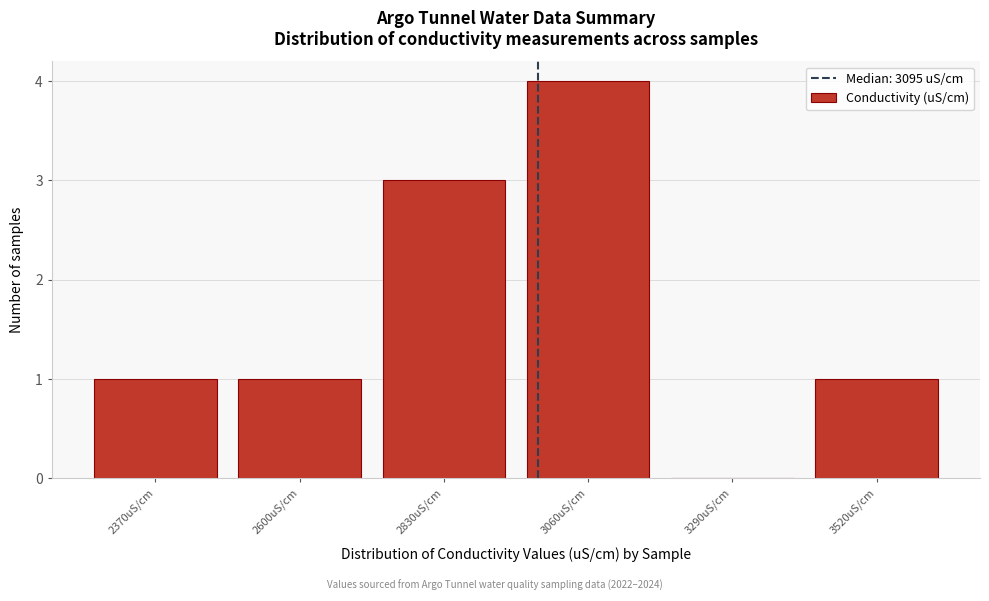

Reading left to right, what are all the values shown in this chart?

2370uS/cm=1	2600uS/cm=1	2830uS/cm=3	3060uS/cm=4	3290uS/cm=0	3520uS/cm=1